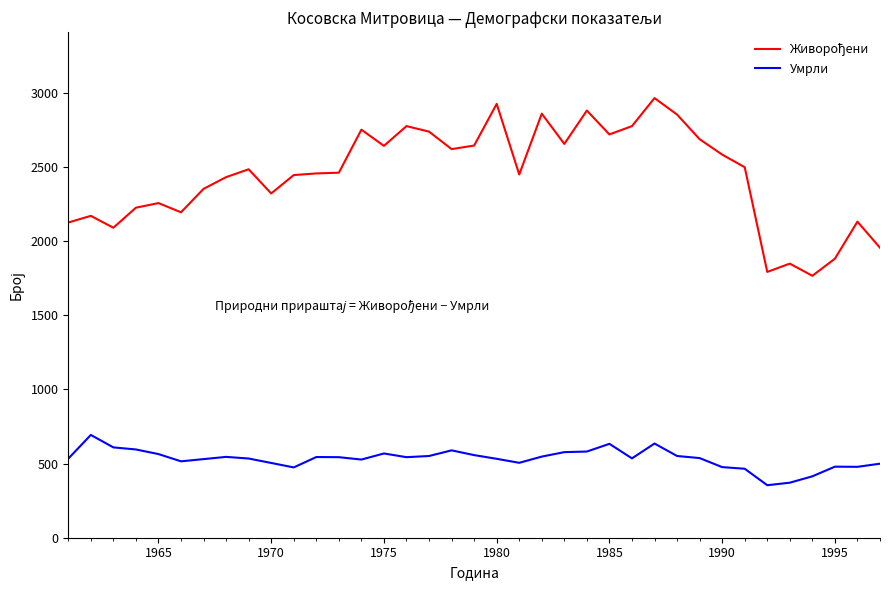

What is the smallest value displayed?

354